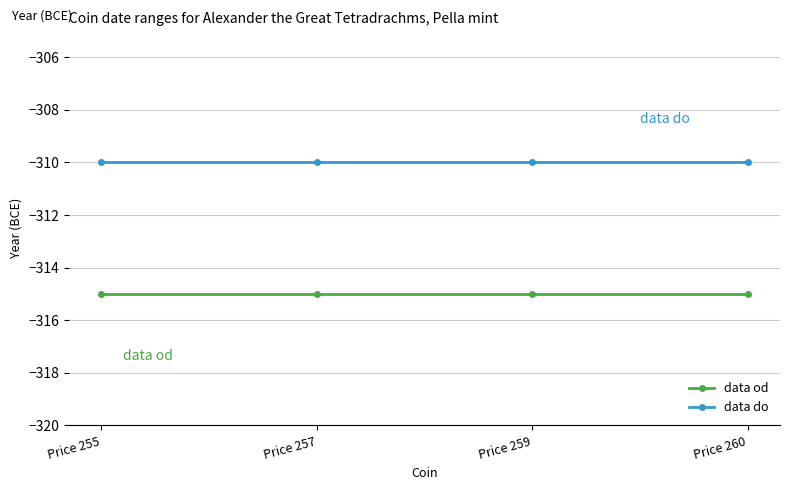

List the series in order of their overall mean, highest first.

data do, data od